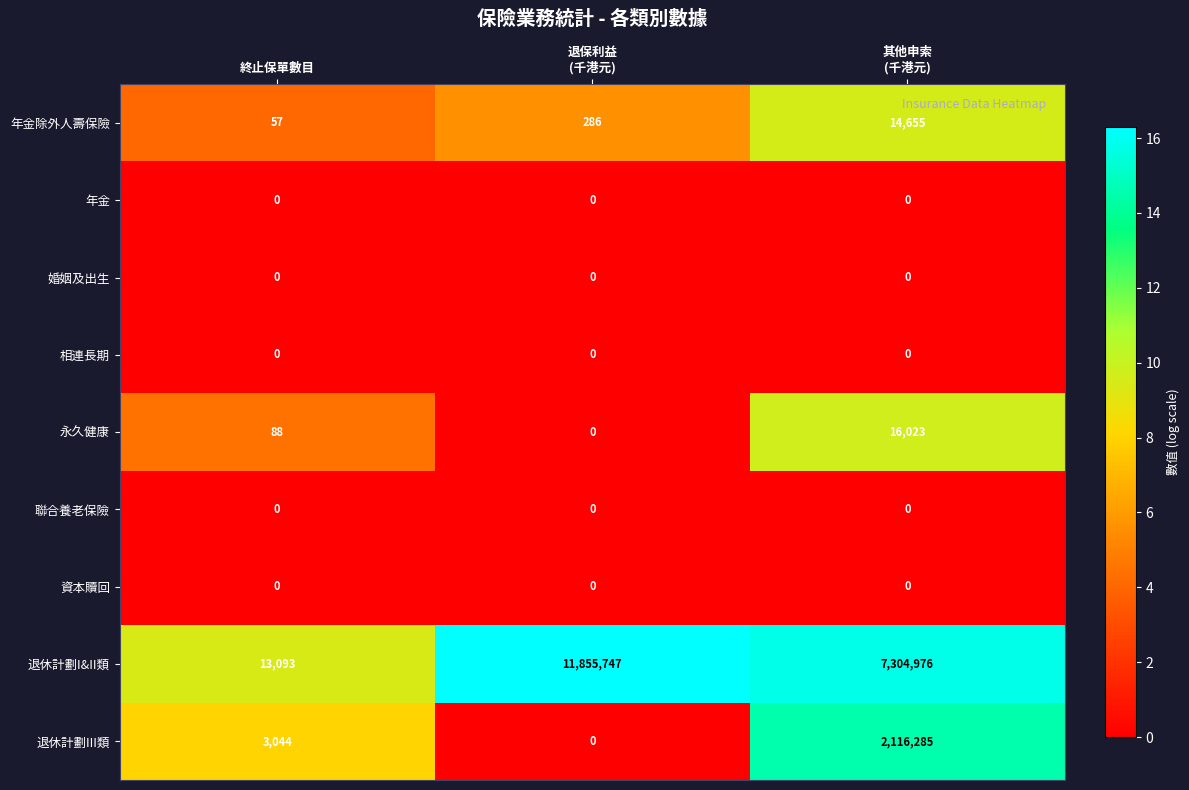

What is the total value across all series at 退保利益
(千港元)?

11856033